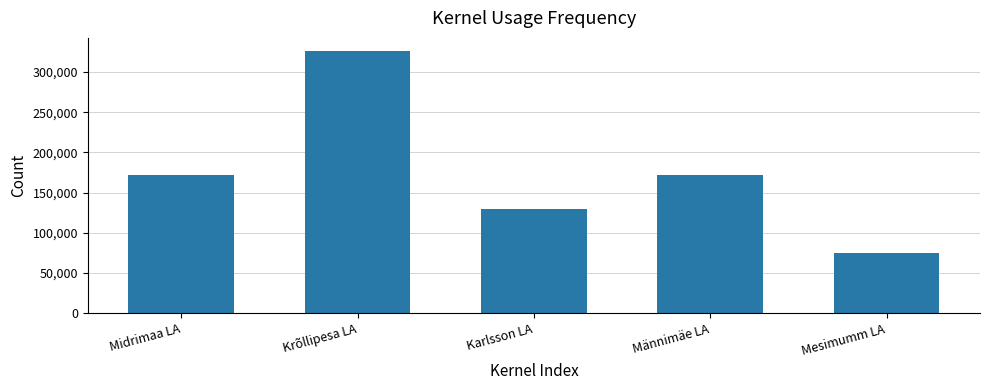

Read the value at Krõllipesa LA.

326276